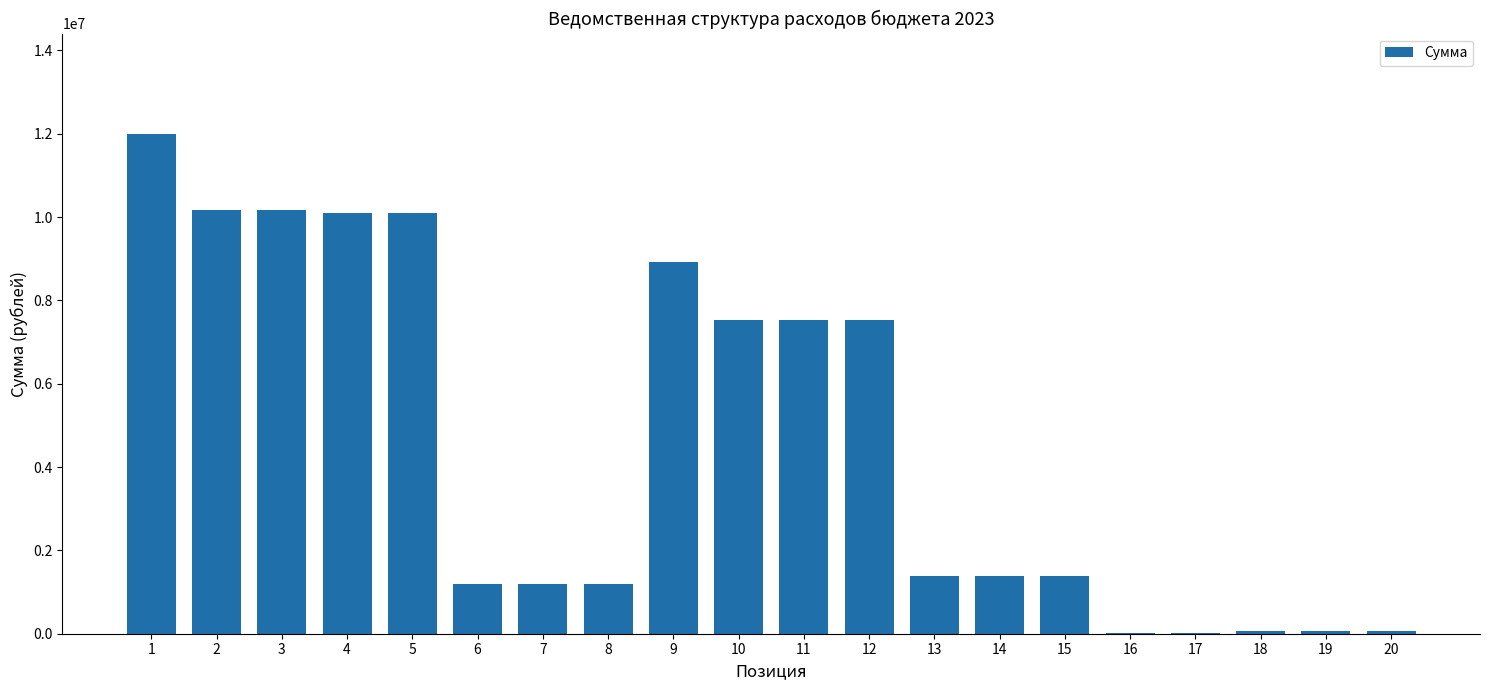

Between 3 and 16, which is larger?

3